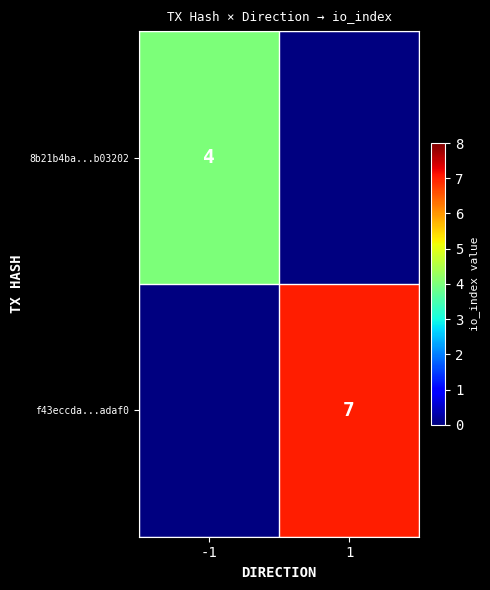

Is it true that 8b21b4ba...b03202 equals 4 at -1?

True